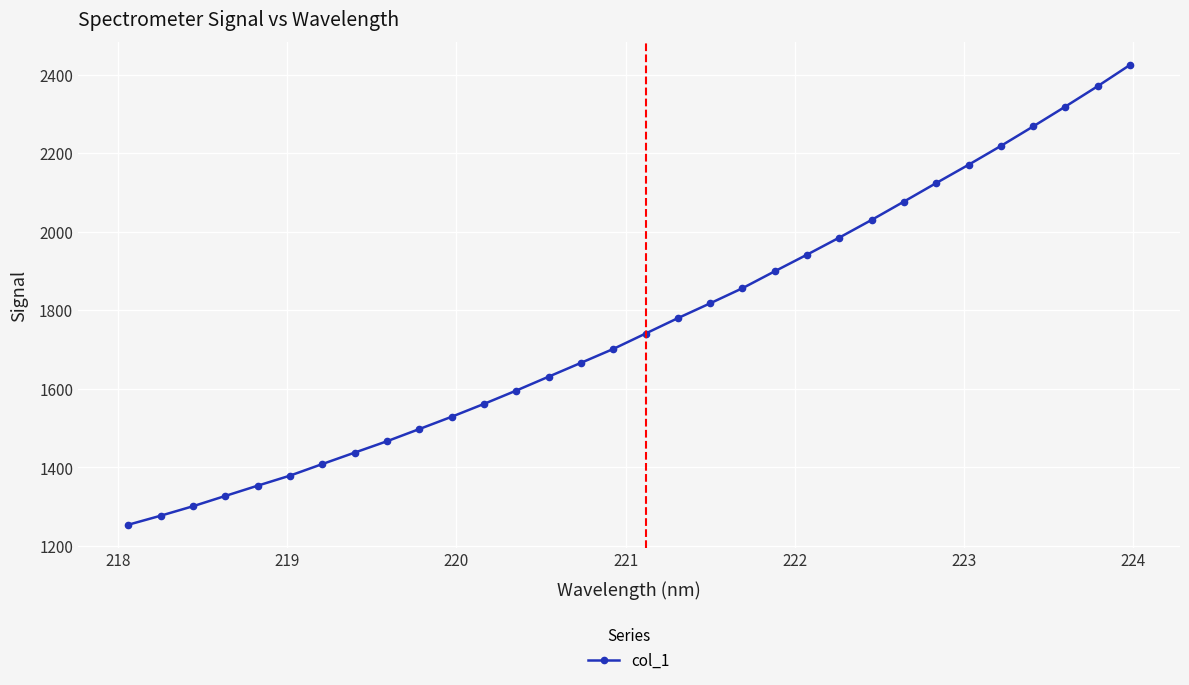

What is the value of the 31st point from the left?

2370.6